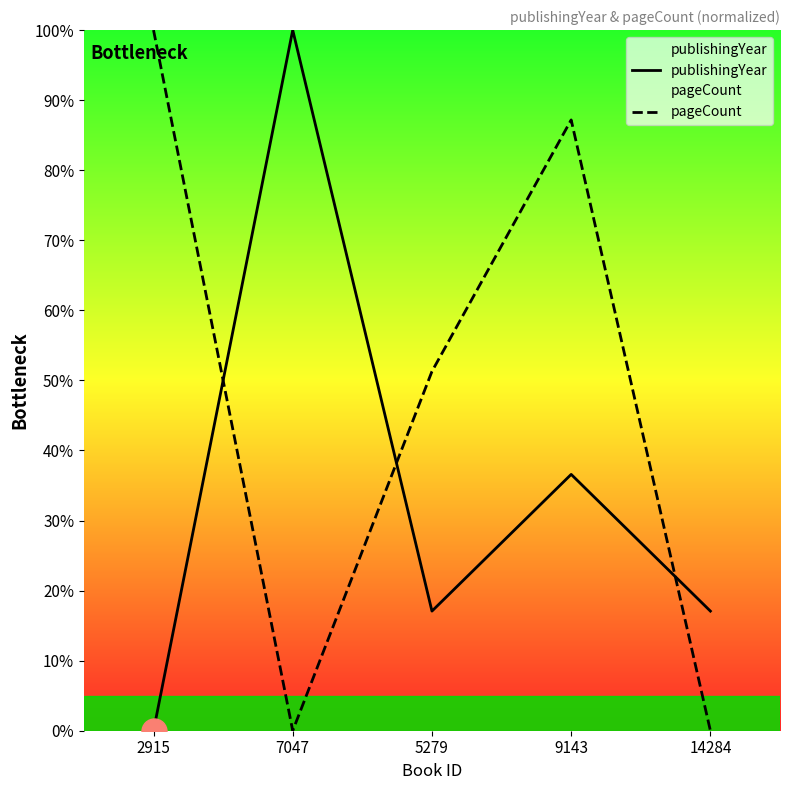

How many categories are shown in the chart?

5